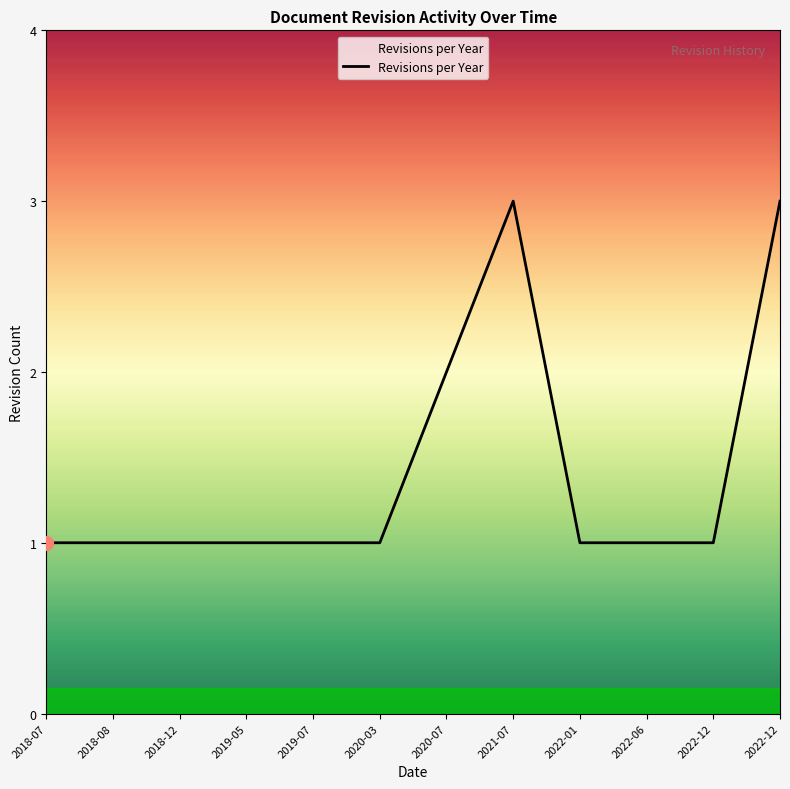

Rank the categories by value from highest to lowest.

2021-07, 2022-12, 2020-07, 2018-07, 2018-08, 2018-12, 2019-05, 2019-07, 2020-03, 2022-01, 2022-06, 2022-12